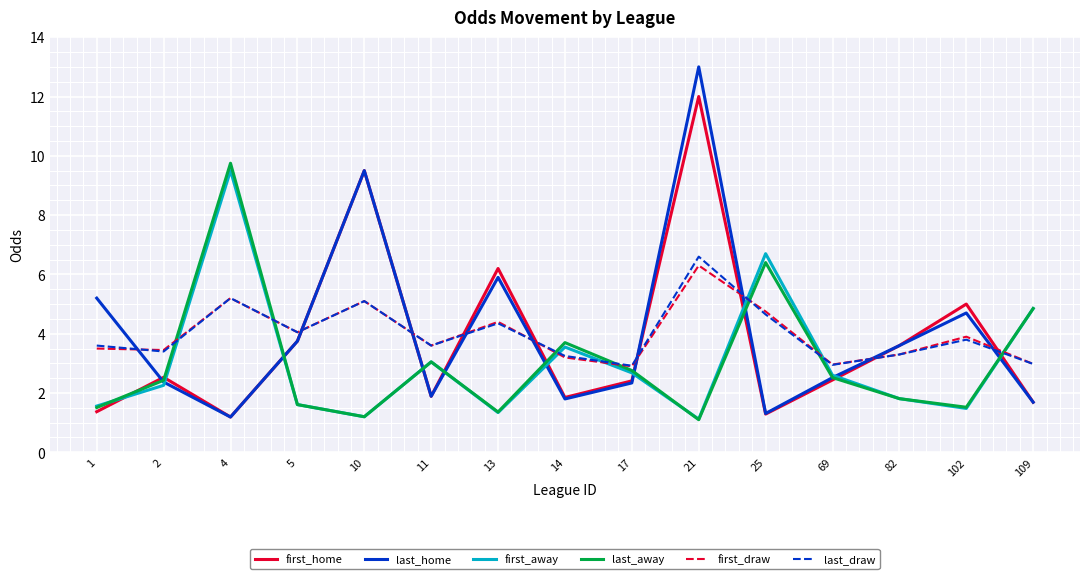

At which label is first_home closest to 6?

13